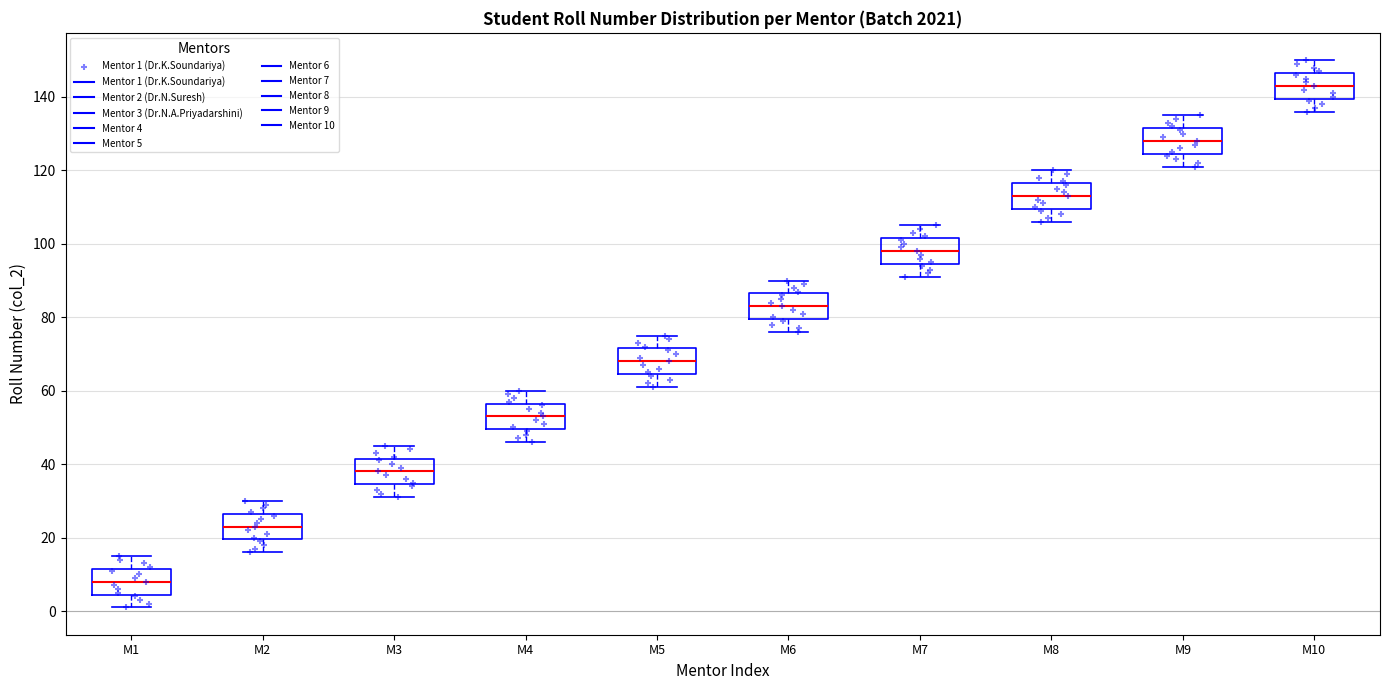

Reading left to right, transcribe this box plot: for each box, give where its median line is, the range the box spans, and where its two whiskers end, as read against the y-axis. The values are not printed on the chart, so give them approximately, as read against the axis.

M1: median 8, box 4 to 12, whiskers 2 to 16
M2: median 24, box 20 to 26, whiskers 16 to 30
M3: median 38, box 34 to 42, whiskers 32 to 46
M4: median 54, box 50 to 56, whiskers 46 to 60
M5: median 68, box 64 to 72, whiskers 62 to 76
M6: median 84, box 80 to 86, whiskers 76 to 90
M7: median 98, box 94 to 102, whiskers 92 to 106
M8: median 114, box 110 to 116, whiskers 106 to 120
M9: median 128, box 124 to 132, whiskers 122 to 136
M10: median 144, box 140 to 146, whiskers 136 to 150